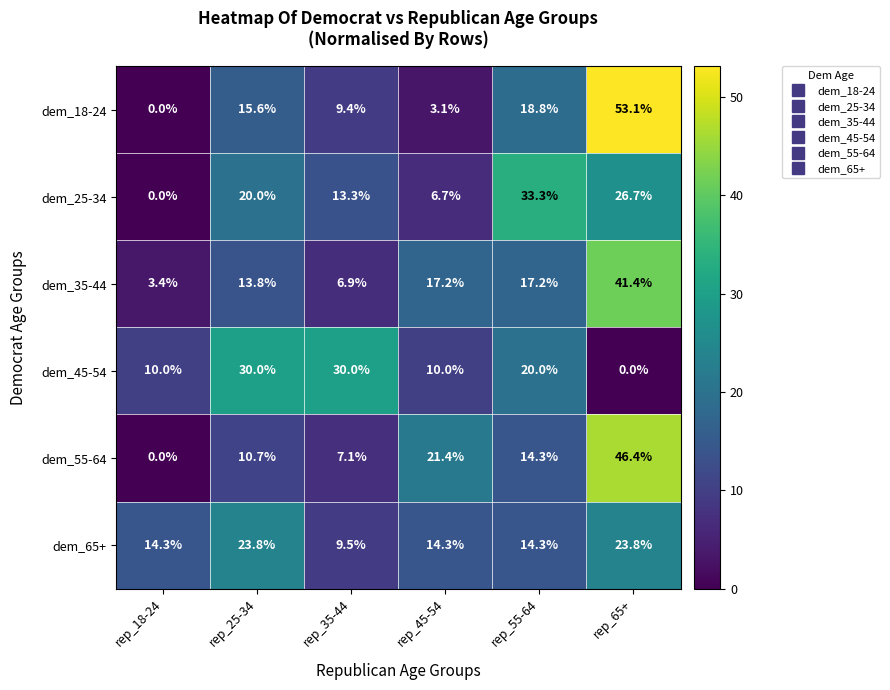

Which series has the widest spread of values?

dem_18-24